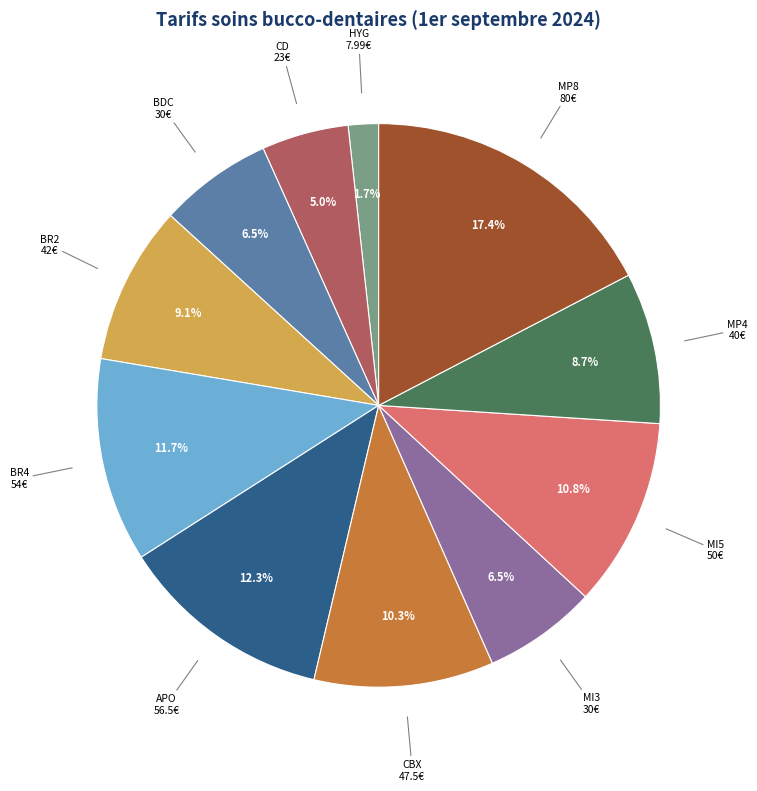

Which slice is the largest?

MP8 80€